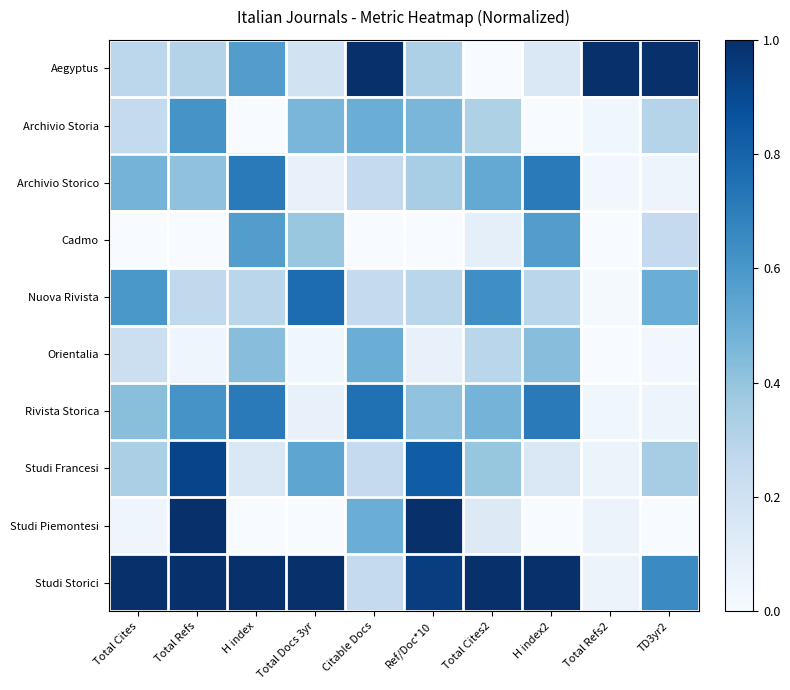

What is the greatest value displayed?

1.0